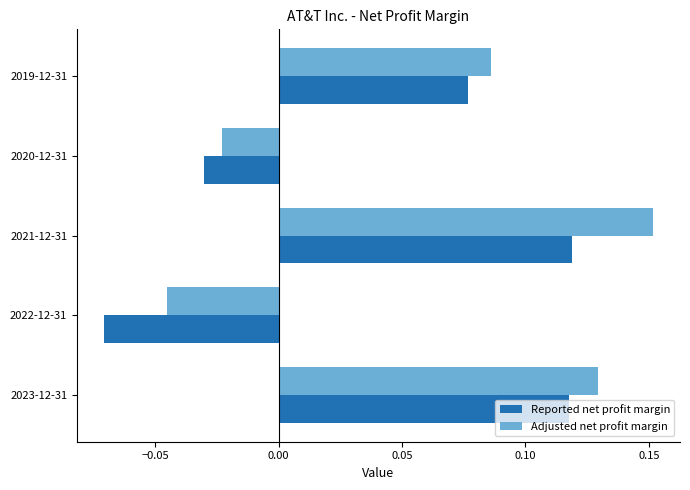

List the series in order of their overall mean, highest first.

Adjusted net profit margin, Reported net profit margin